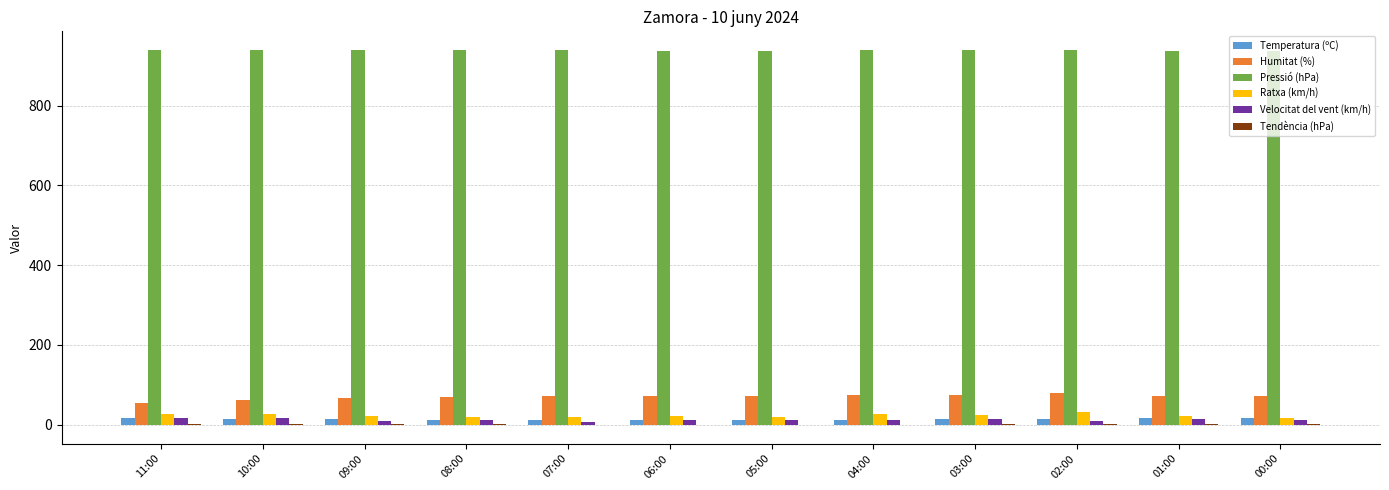

Count the number of categories in the chart.

12